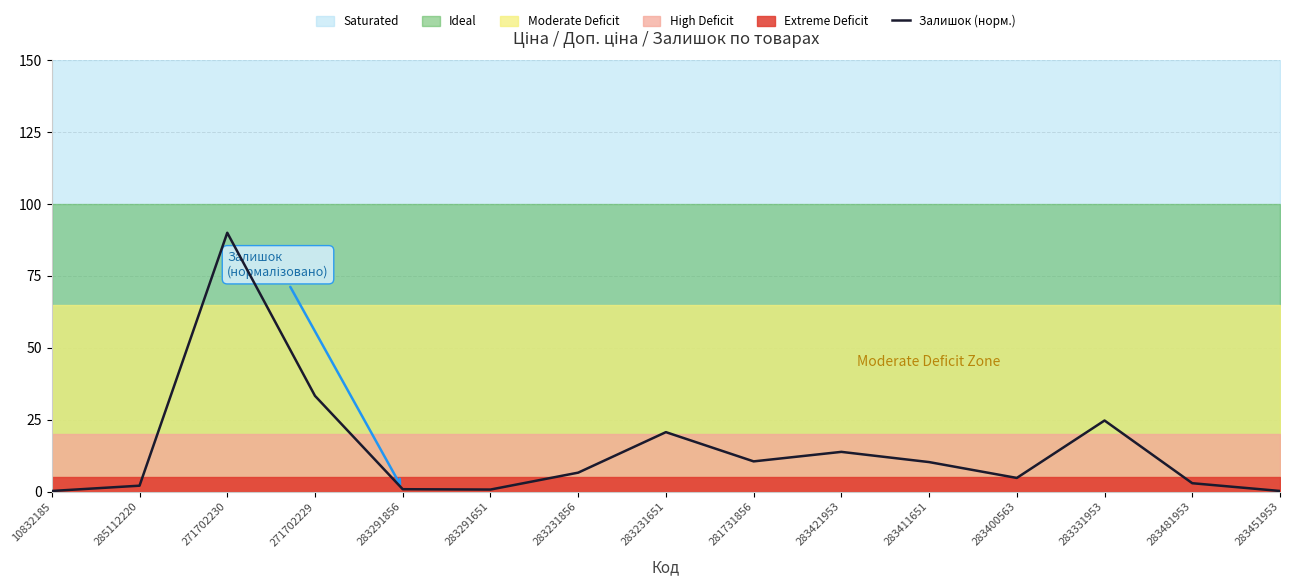

What is the smallest value displayed?

0.2